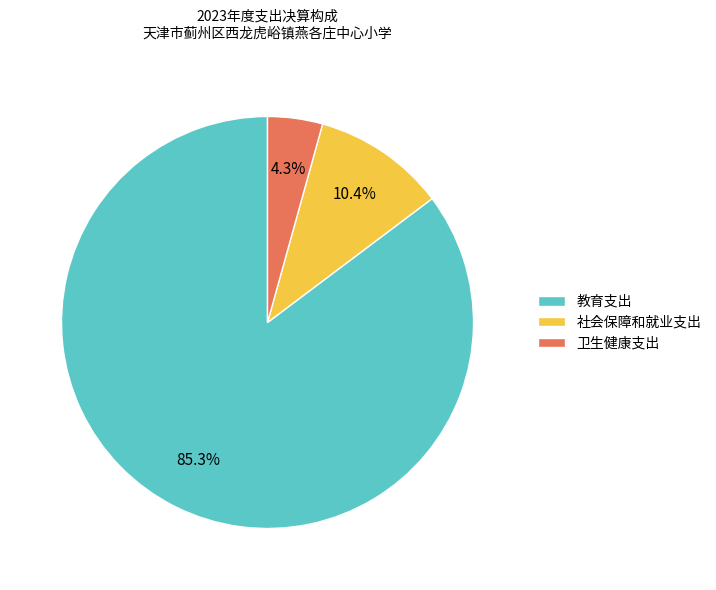

To the nearest percent, what is the difference between the 卫生健康支出 and 教育支出 slice percentages?

81%